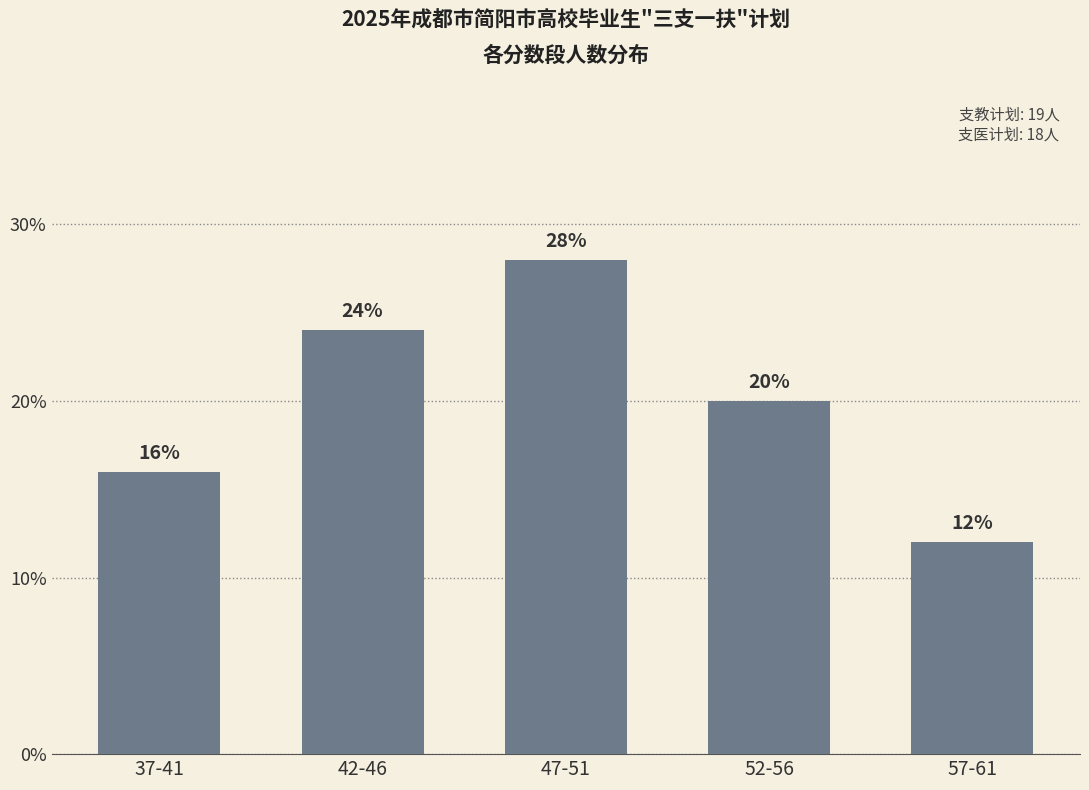

The value at 47-51 is 0.3. True or false?

True